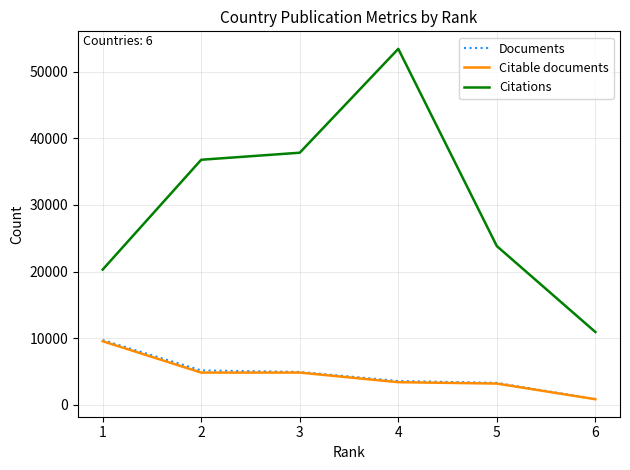

At which category is the sum across all series the highest?

4